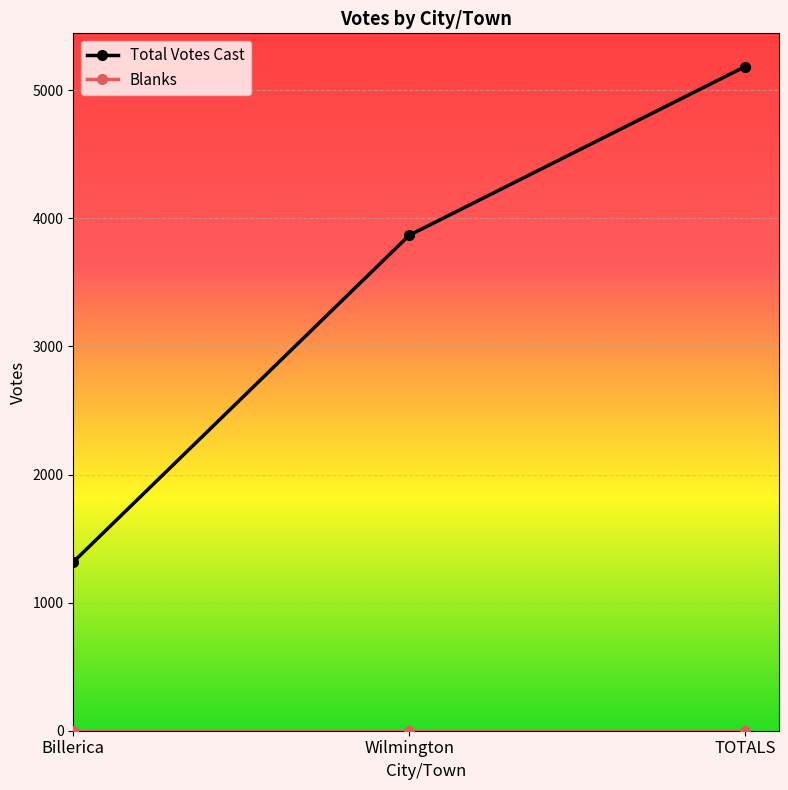

Which series changed the most between Billerica and Wilmington?

Total Votes Cast